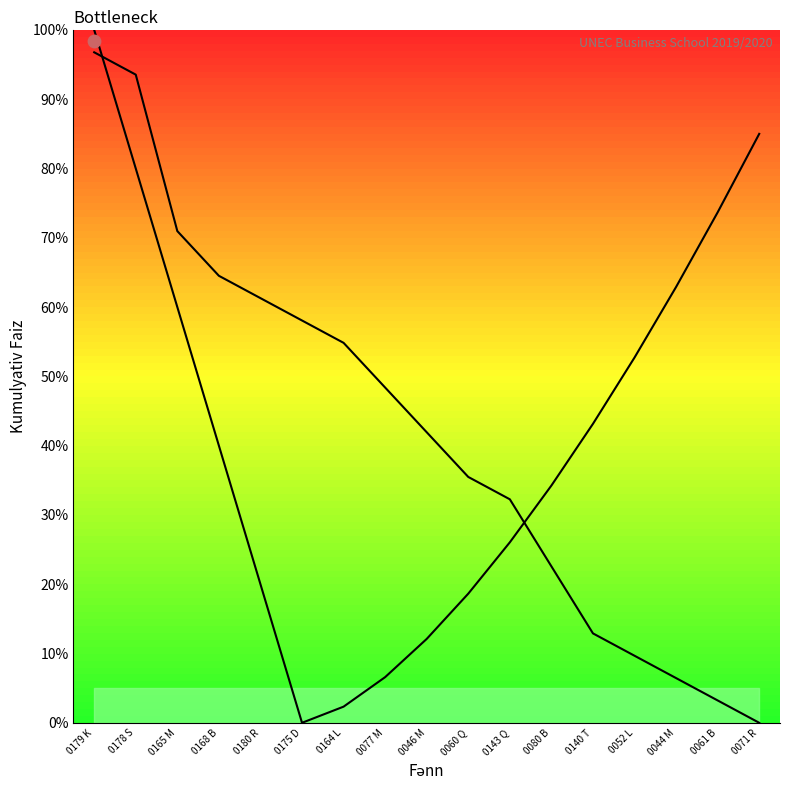

What is the total value across all series at 0140 T?

56.1